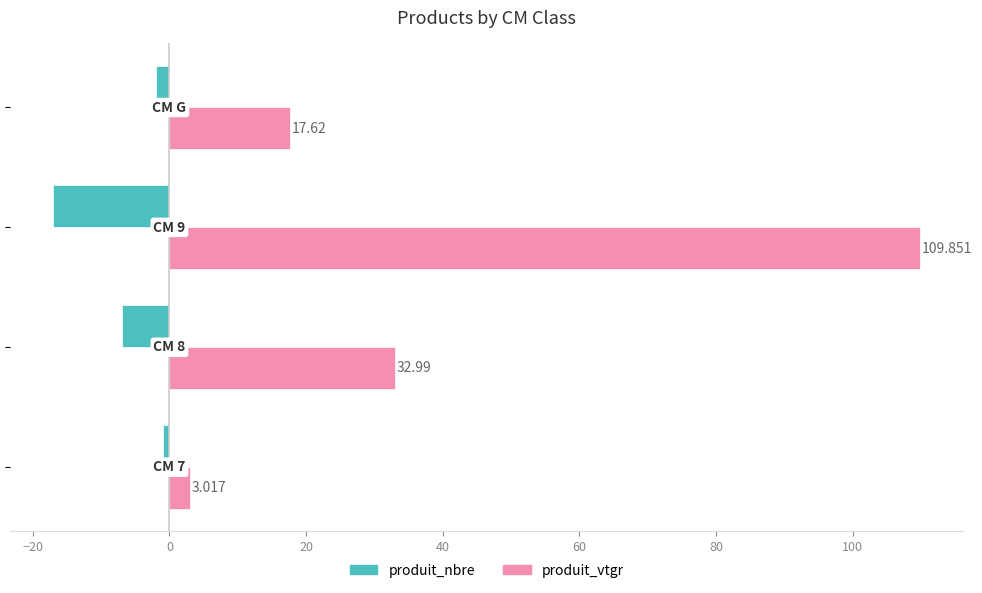

What is the difference between the maximum and minimum values in the produit_nbre series?

16.0